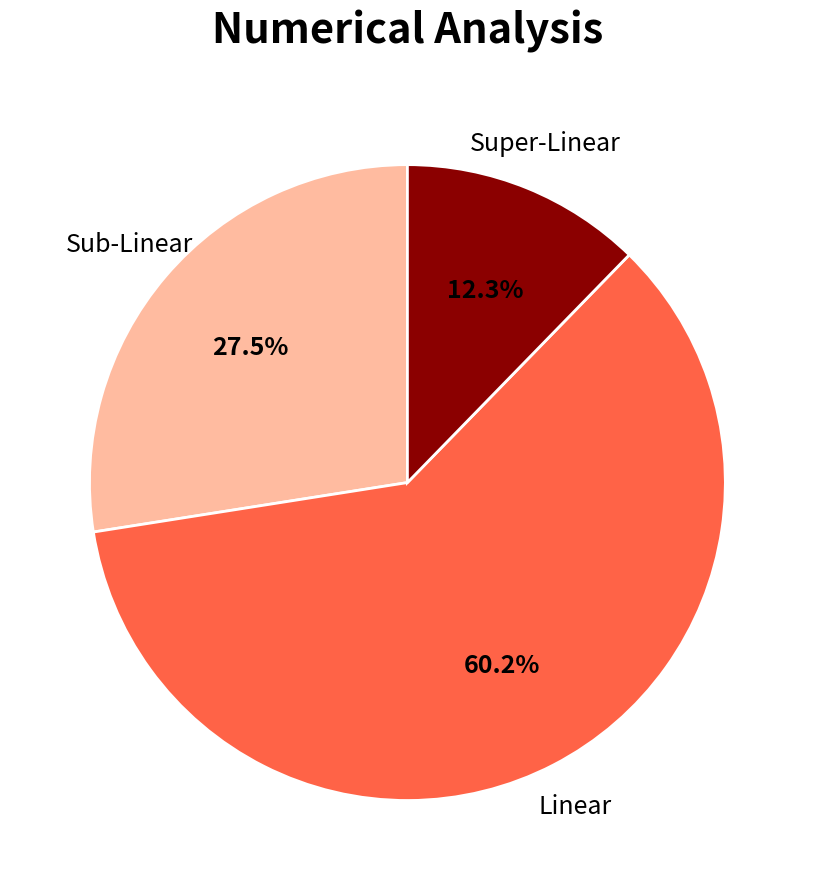

To the nearest percent, what is the average slice percentage?

33%